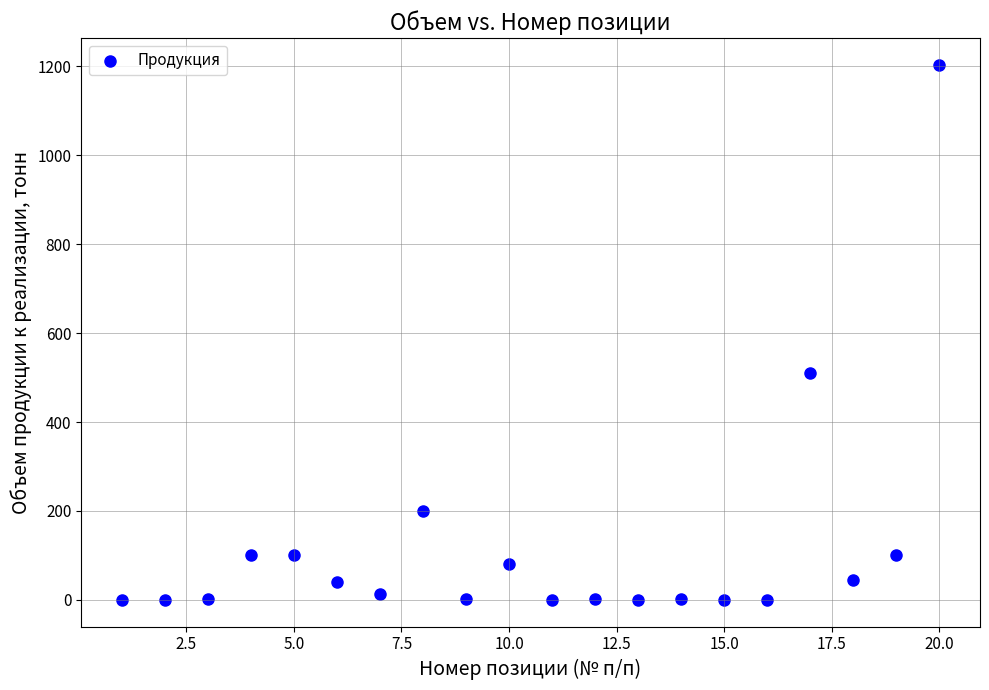

What Y value in the scatter plot is closest to 601?

510.6